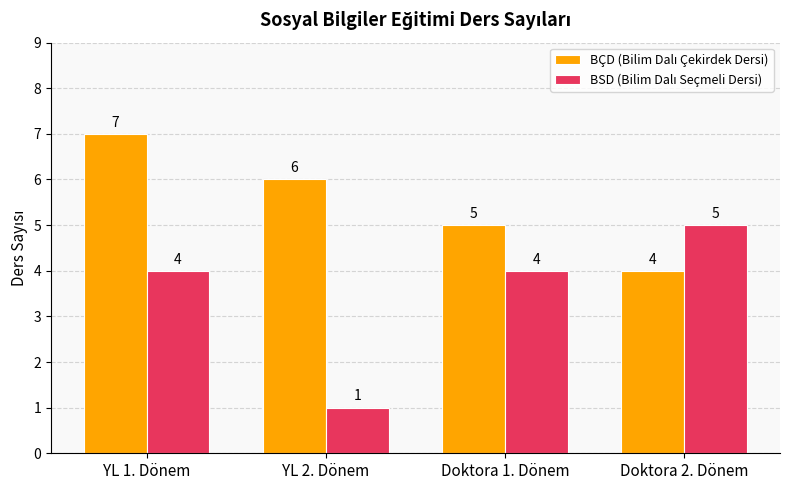

What is the total value across all series at YL 2. Dönem?

7